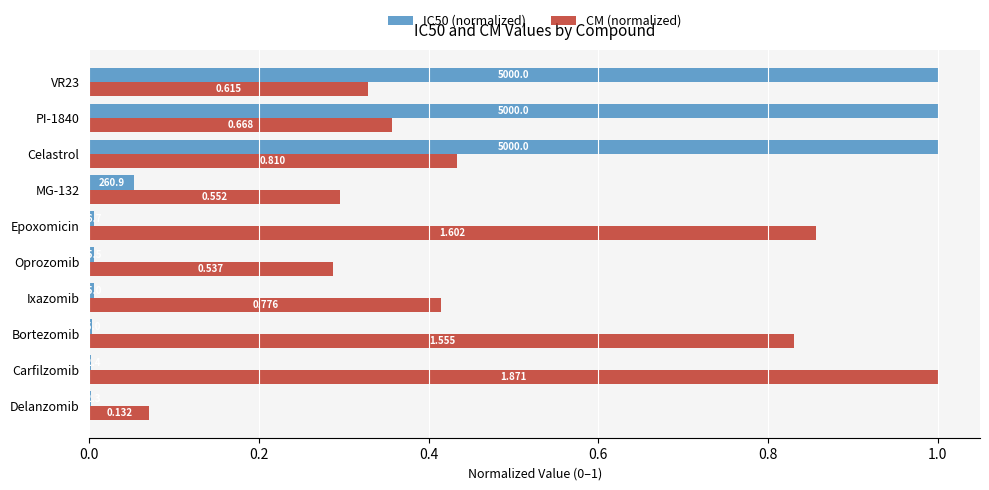

List the series in order of their overall mean, highest first.

CM (normalized), IC50 (normalized)